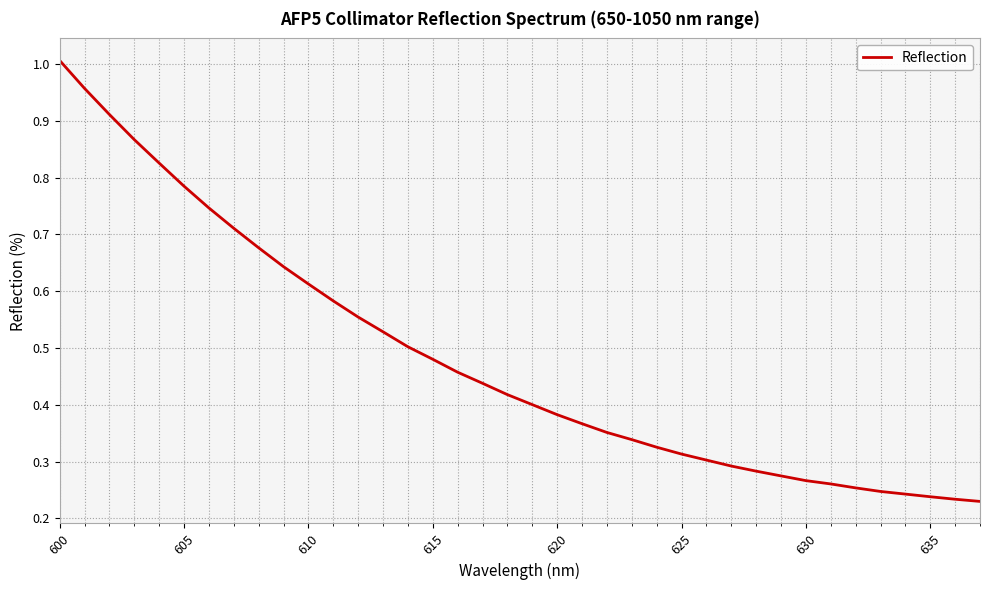

Reading left to right, what are all the values shown in this chart?

1.0	1.0	0.9	0.9	0.8	0.8	0.7	0.7	0.7	0.6	0.6	0.6	0.6	0.5	0.5	0.5	0.5	0.4	0.4	0.4	0.4	0.4	0.4	0.3	0.3	0.3	0.3	0.3	0.3	0.3	0.3	0.3	0.3	0.2	0.2	0.2	0.2	0.2